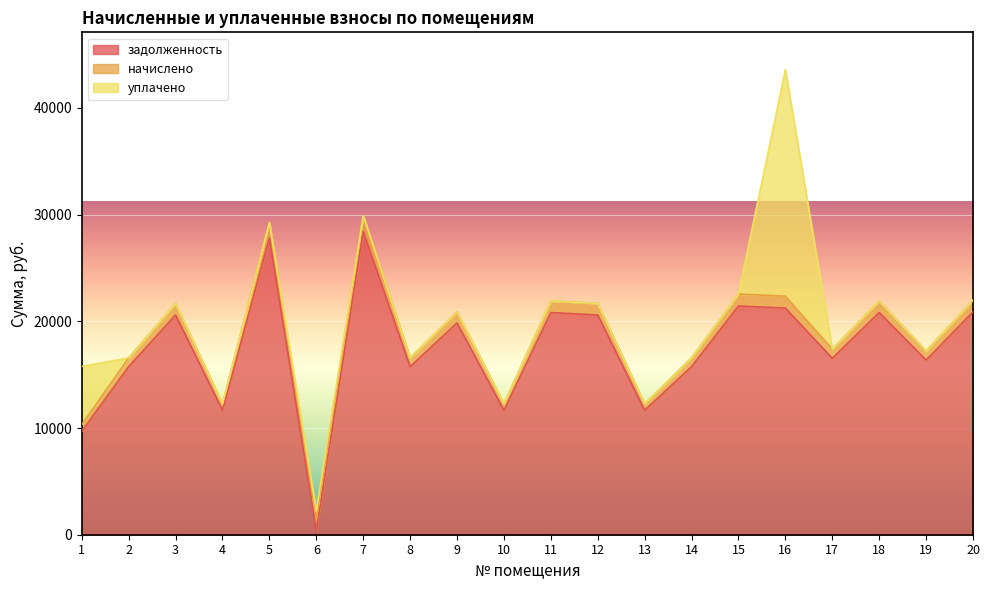

What are all the series names shown in the legend?

задолженность, начислено, уплачено